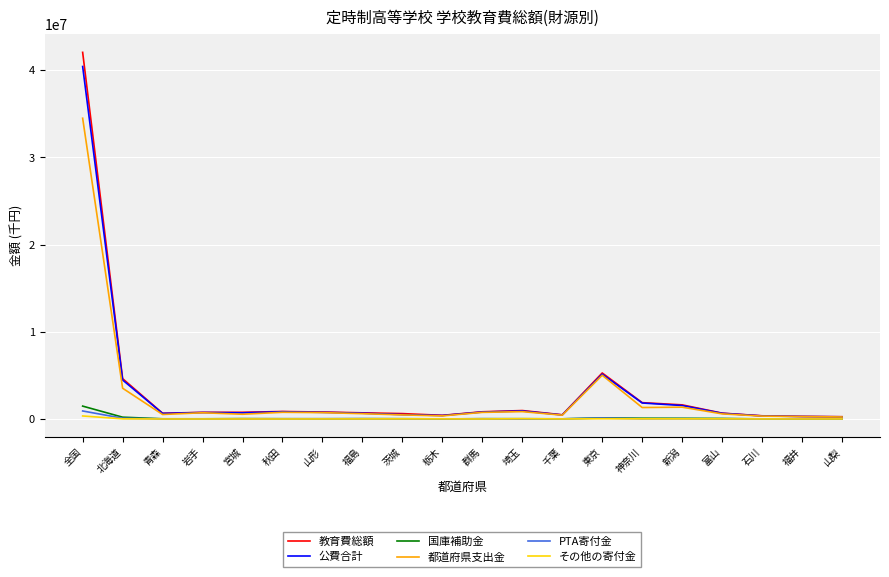

What is the greatest value displayed?

42058985